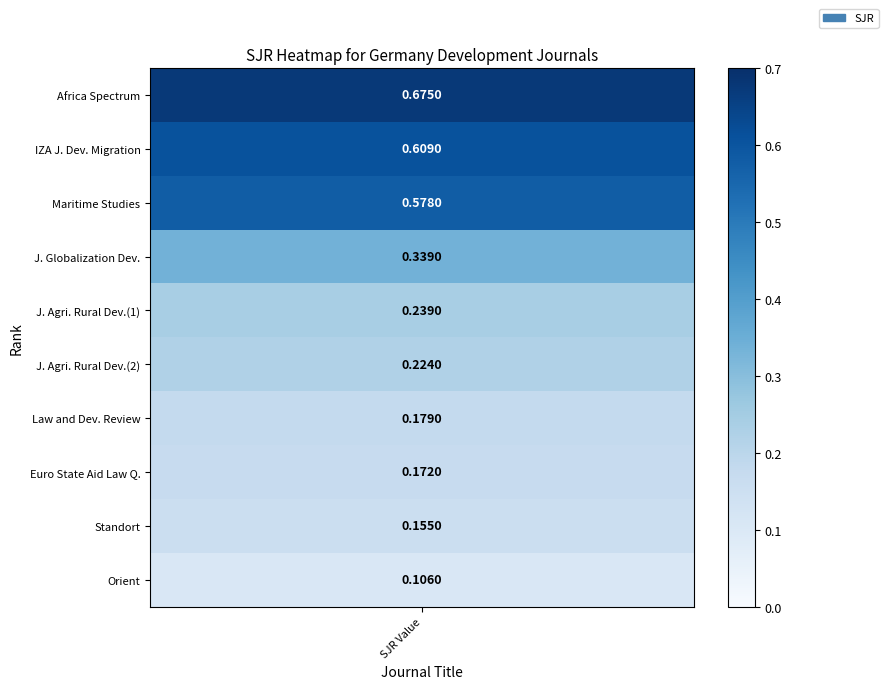

Which has a higher value, 1 or 8?

1